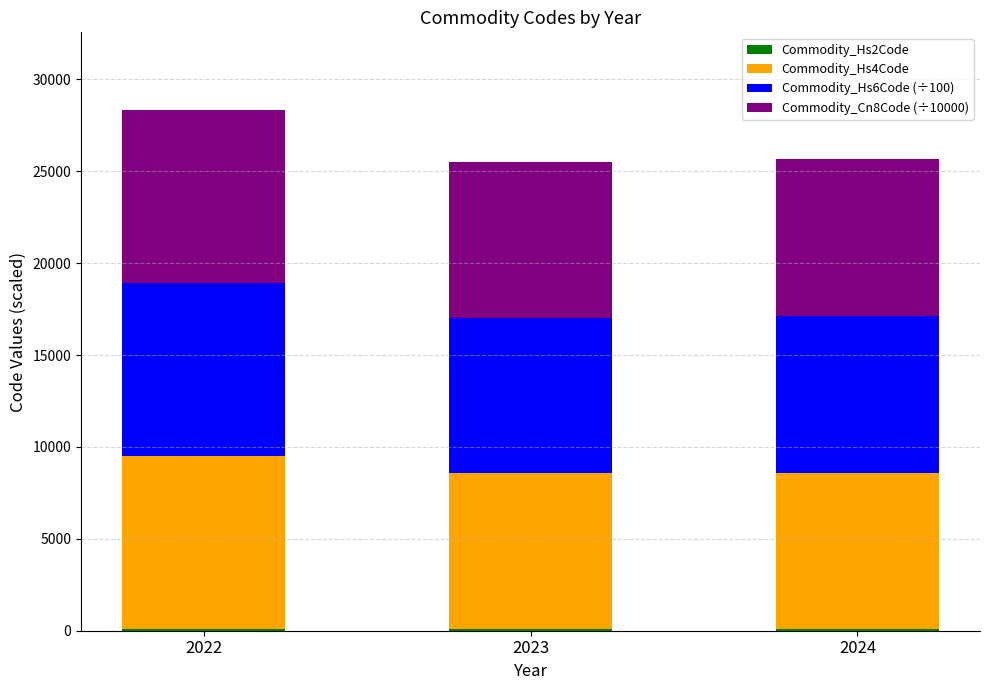

At which category is the sum across all series the highest?

2022